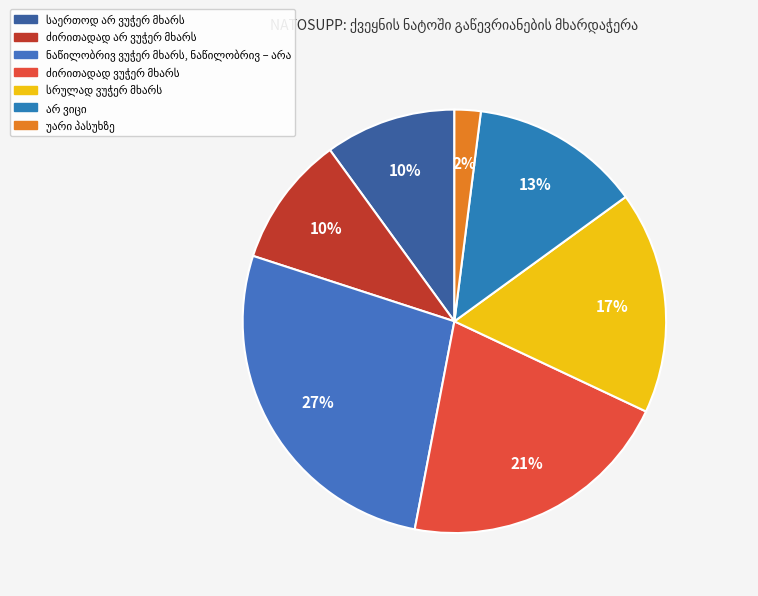

Is ძირითადად არ ვუჭერ მხარს the majority of the pie?

No